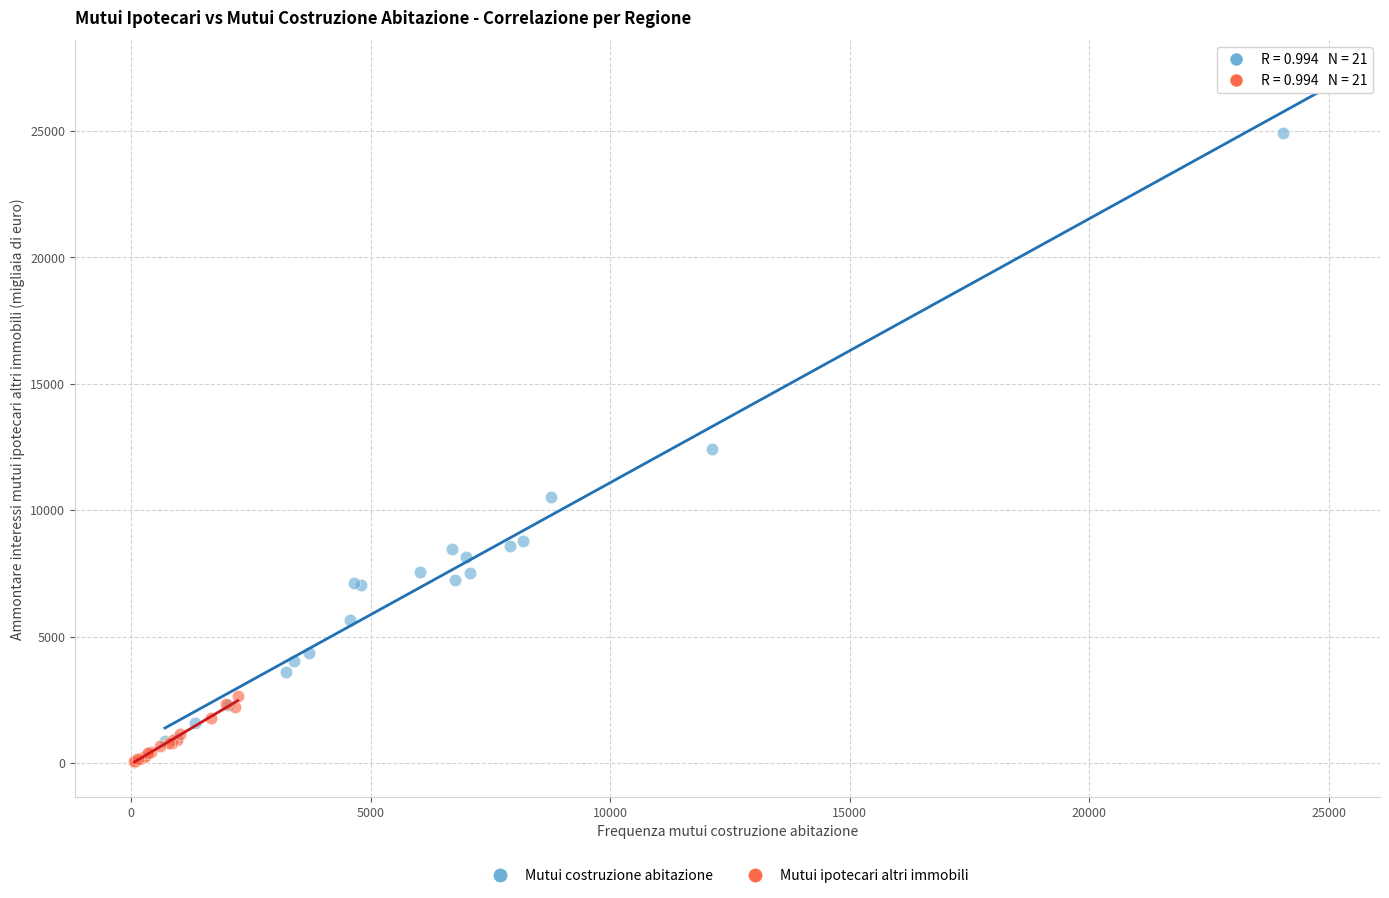

Which series reaches the maximum Y coordinate?

Mutui costruzione abitazione